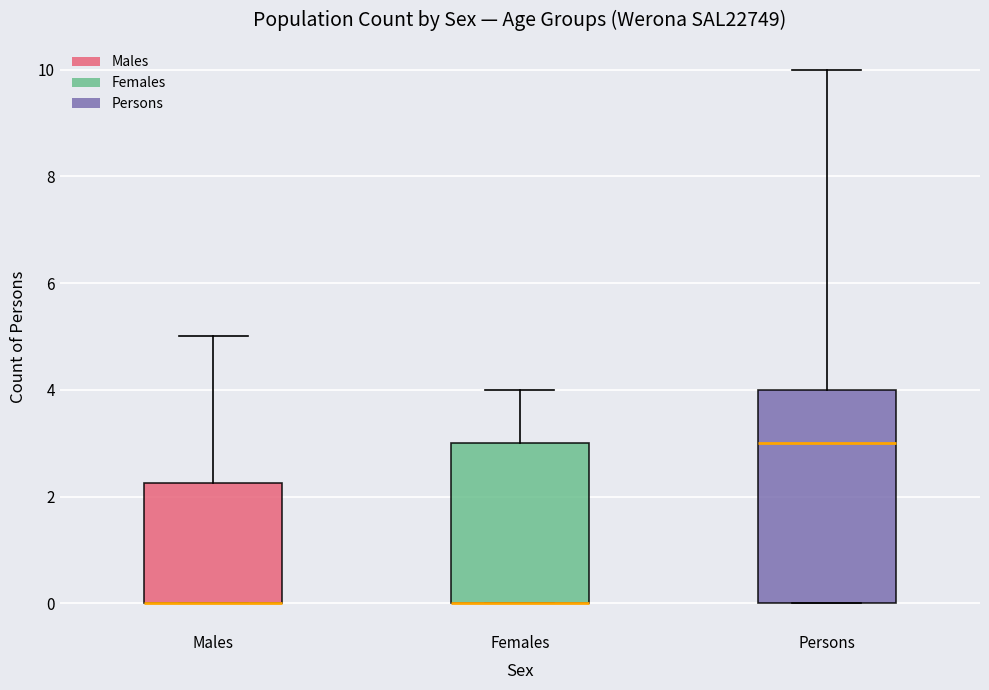

Where is the upper edge of the box for Males on the y-axis? The values are not printed on the chart, so give them approximately, as read against the axis.

2.2